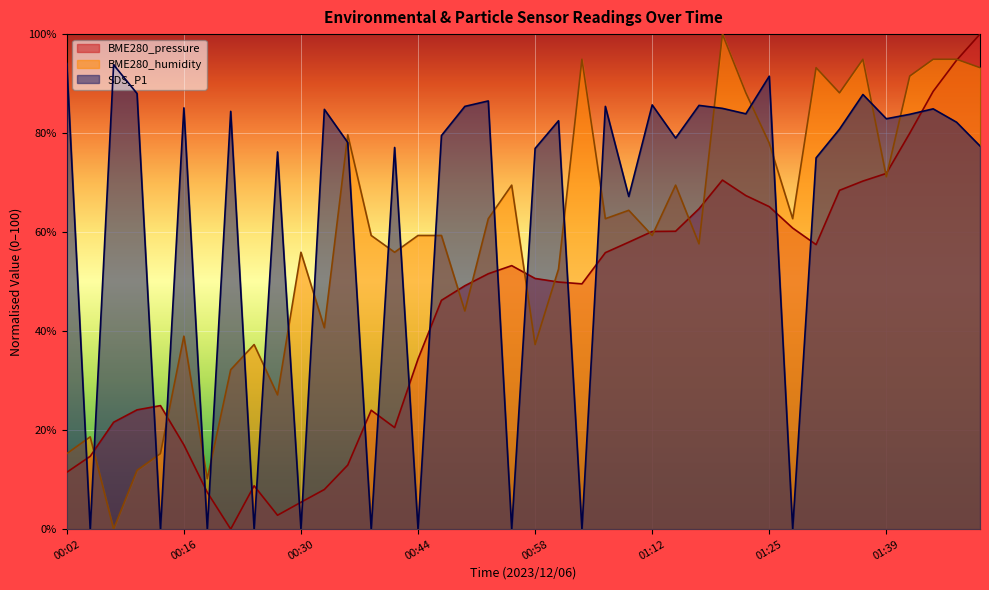

Count the number of categories in the chart.

40